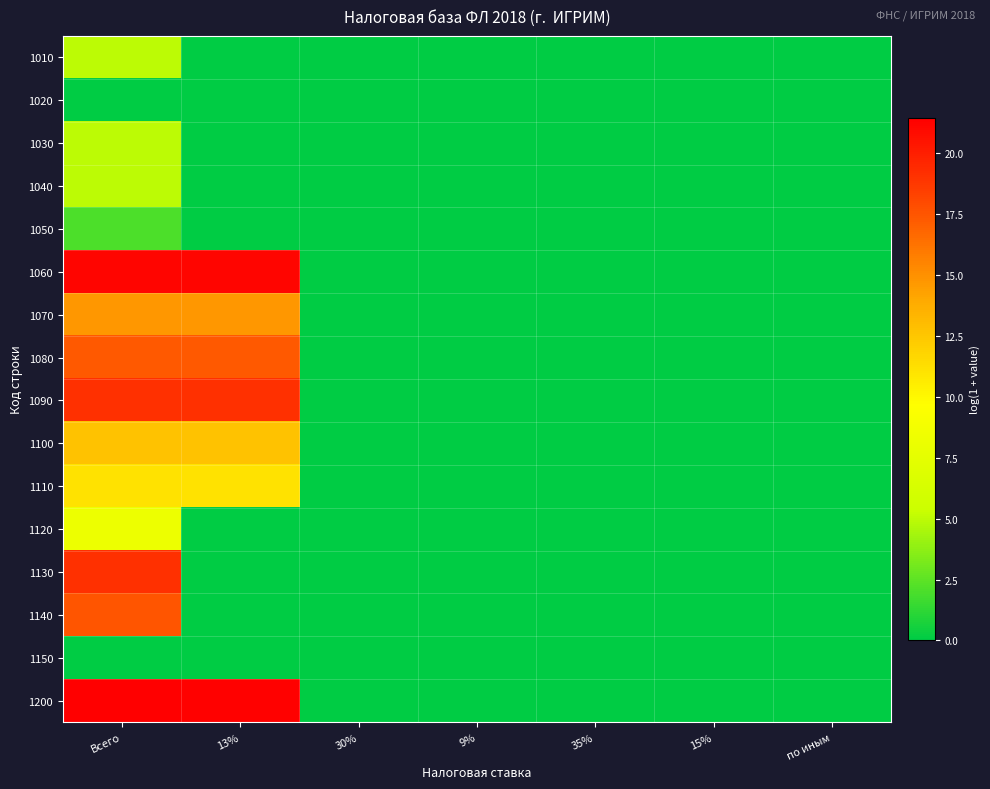

Reading left to right, extract all data points from this chart.

1010: Всего=5.0	13%=0.0	30%=0.0	9%=0.0	35%=0.0	15%=0.0	по иным=0.0
1020: Всего=0.0	13%=0.0	30%=0.0	9%=0.0	35%=0.0	15%=0.0	по иным=0.0
1030: Всего=5.0	13%=0.0	30%=0.0	9%=0.0	35%=0.0	15%=0.0	по иным=0.0
1040: Всего=5.0	13%=0.0	30%=0.0	9%=0.0	35%=0.0	15%=0.0	по иным=0.0
1050: Всего=2.1	13%=0.0	30%=0.0	9%=0.0	35%=0.0	15%=0.0	по иным=0.0
1060: Всего=21.2	13%=21.2	30%=0.0	9%=0.0	35%=0.0	15%=0.0	по иным=0.0
1070: Всего=14.7	13%=14.7	30%=0.0	9%=0.0	35%=0.0	15%=0.0	по иным=0.0
1080: Всего=17.3	13%=17.3	30%=0.0	9%=0.0	35%=0.0	15%=0.0	по иным=0.0
1090: Всего=19.1	13%=19.1	30%=0.0	9%=0.0	35%=0.0	15%=0.0	по иным=0.0
1100: Всего=12.7	13%=12.7	30%=0.0	9%=0.0	35%=0.0	15%=0.0	по иным=0.0
1110: Всего=11.1	13%=11.1	30%=0.0	9%=0.0	35%=0.0	15%=0.0	по иным=0.0
1120: Всего=8.2	13%=0.0	30%=0.0	9%=0.0	35%=0.0	15%=0.0	по иным=0.0
1130: Всего=19.1	13%=0.0	30%=0.0	9%=0.0	35%=0.0	15%=0.0	по иным=0.0
1140: Всего=17.5	13%=0.0	30%=0.0	9%=0.0	35%=0.0	15%=0.0	по иным=0.0
1150: Всего=0.0	13%=0.0	30%=0.0	9%=0.0	35%=0.0	15%=0.0	по иным=0.0
1200: Всего=21.5	13%=21.3	30%=0.0	9%=0.0	35%=0.0	15%=0.0	по иным=0.0